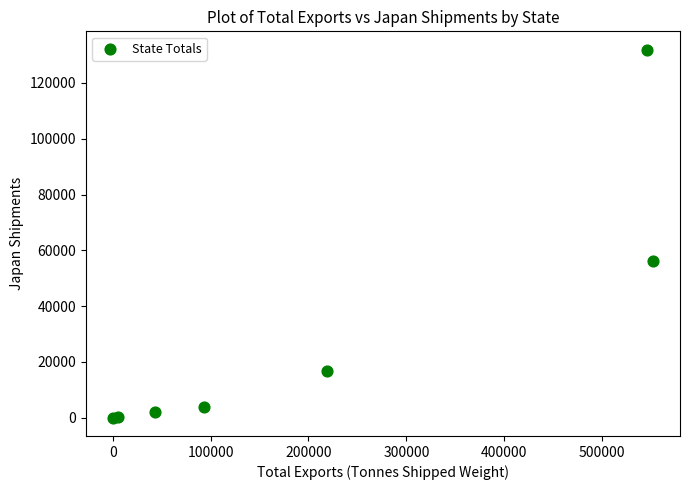

What Y value in the scatter plot is closest to 65973?

56265